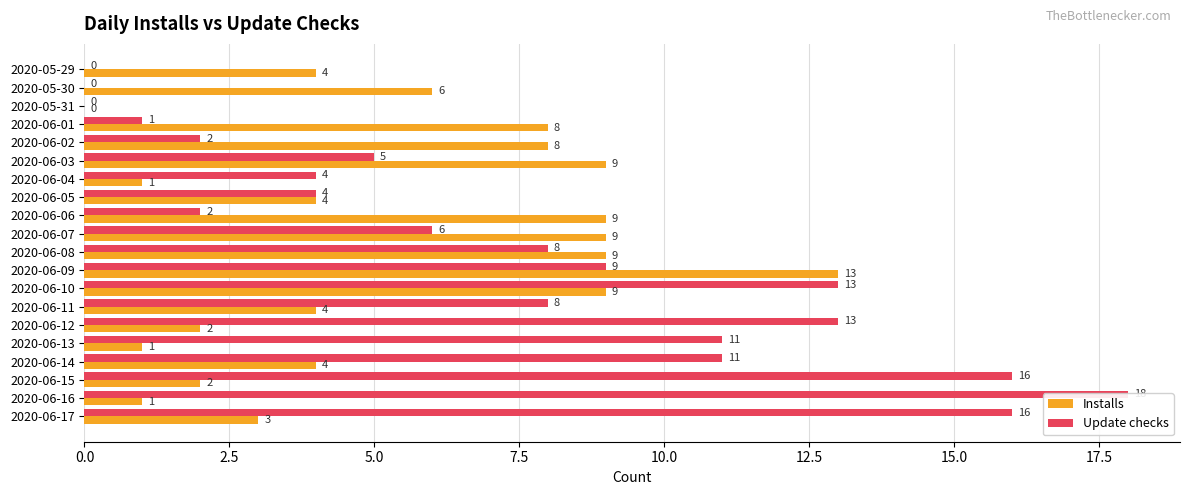

How many series are shown in this chart?

2